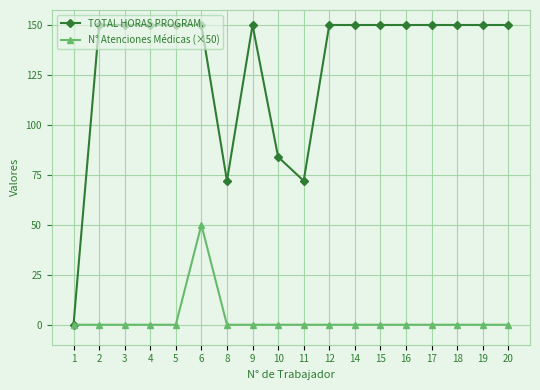

Which series has the largest total across all categories?

TOTAL HORAS PROGRAM.